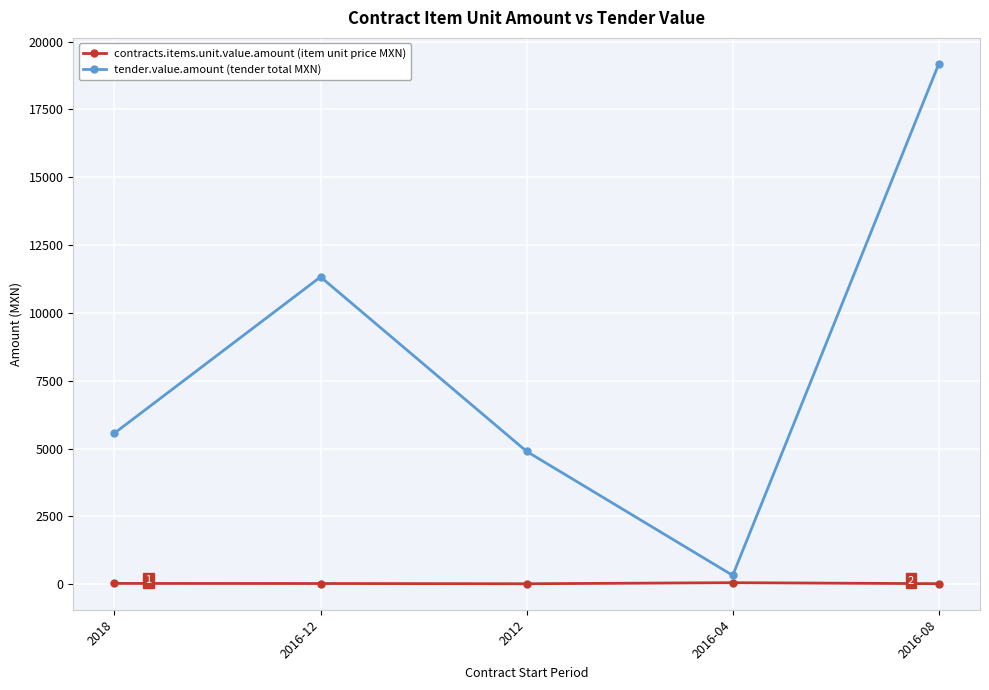

Which label corresponds to the largest value in the chart?

2016-08